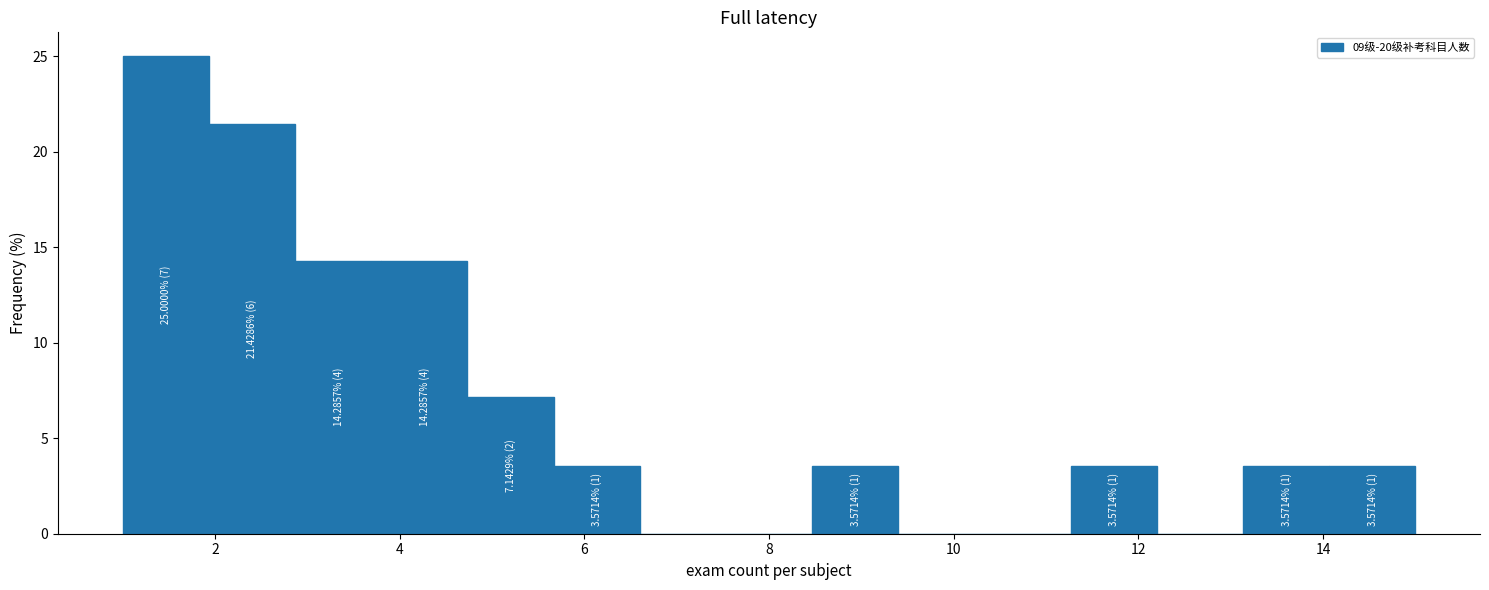

Over which range of the x-axis is the bar tallest?

1.0 to 2.0